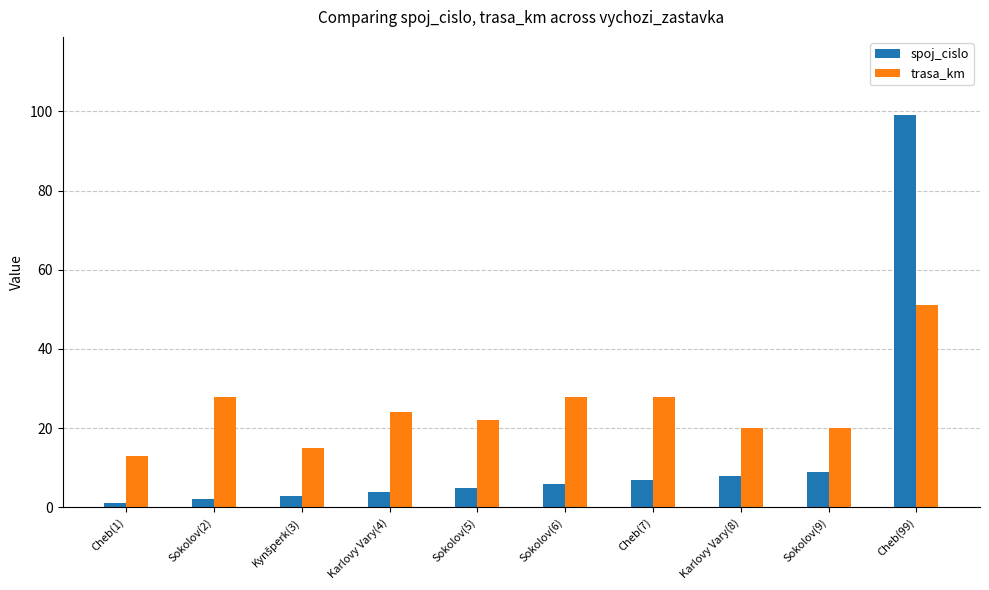

The spoj_cislo series shows 32 at Cheb(99). True or false?

False